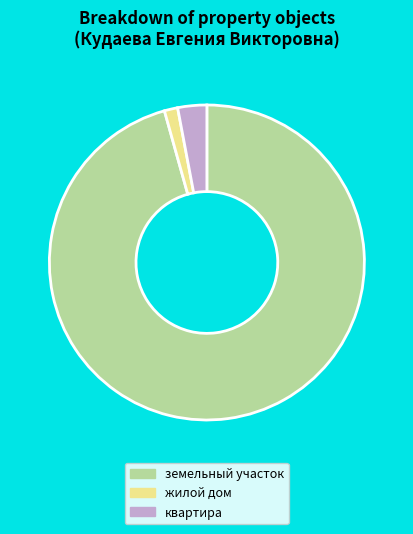

Which slice is the smallest?

жилой дом